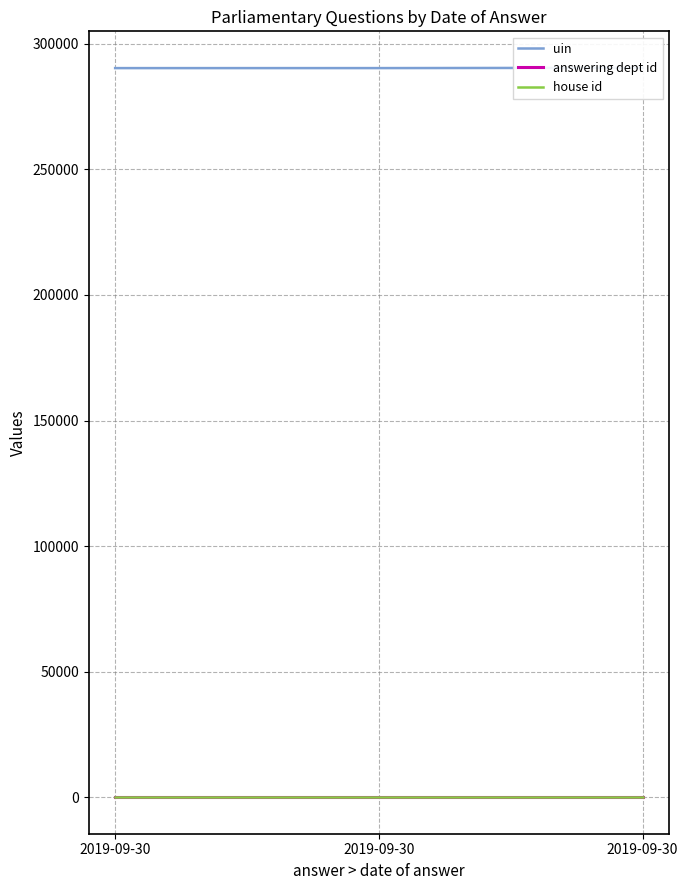

Count the number of data series in this chart.

3